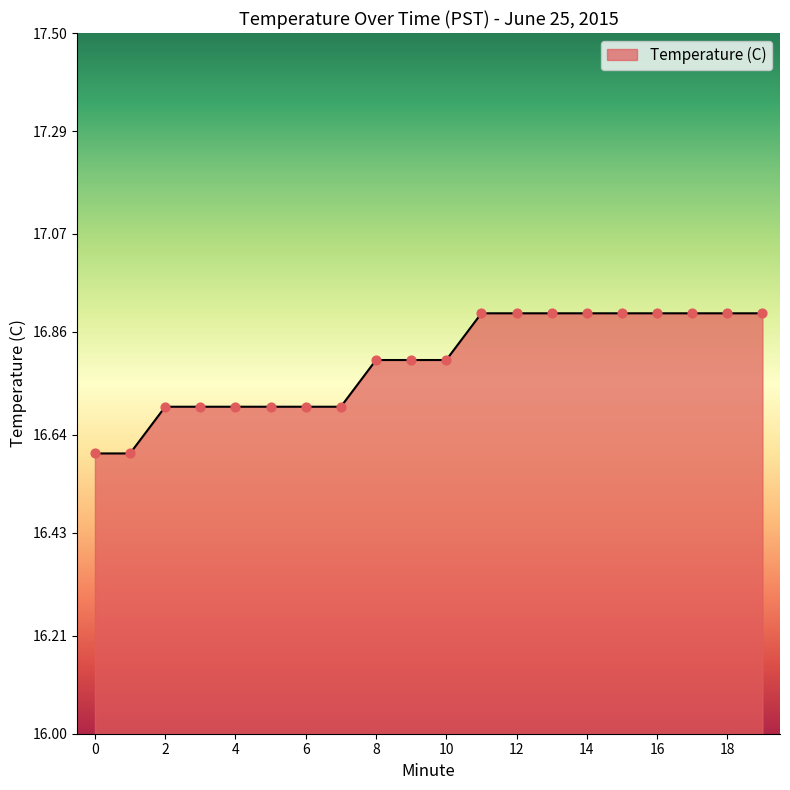

How many lines are shown in the chart?

1